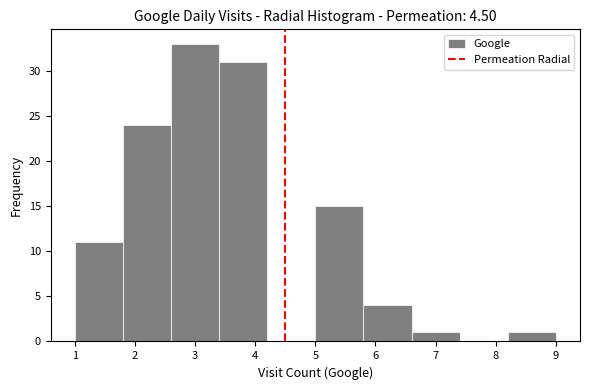

How tall is the bar that spans 2.6 to 3.4 on the x-axis? The values are not printed on the chart, so give them approximately, as read against the axis.

33